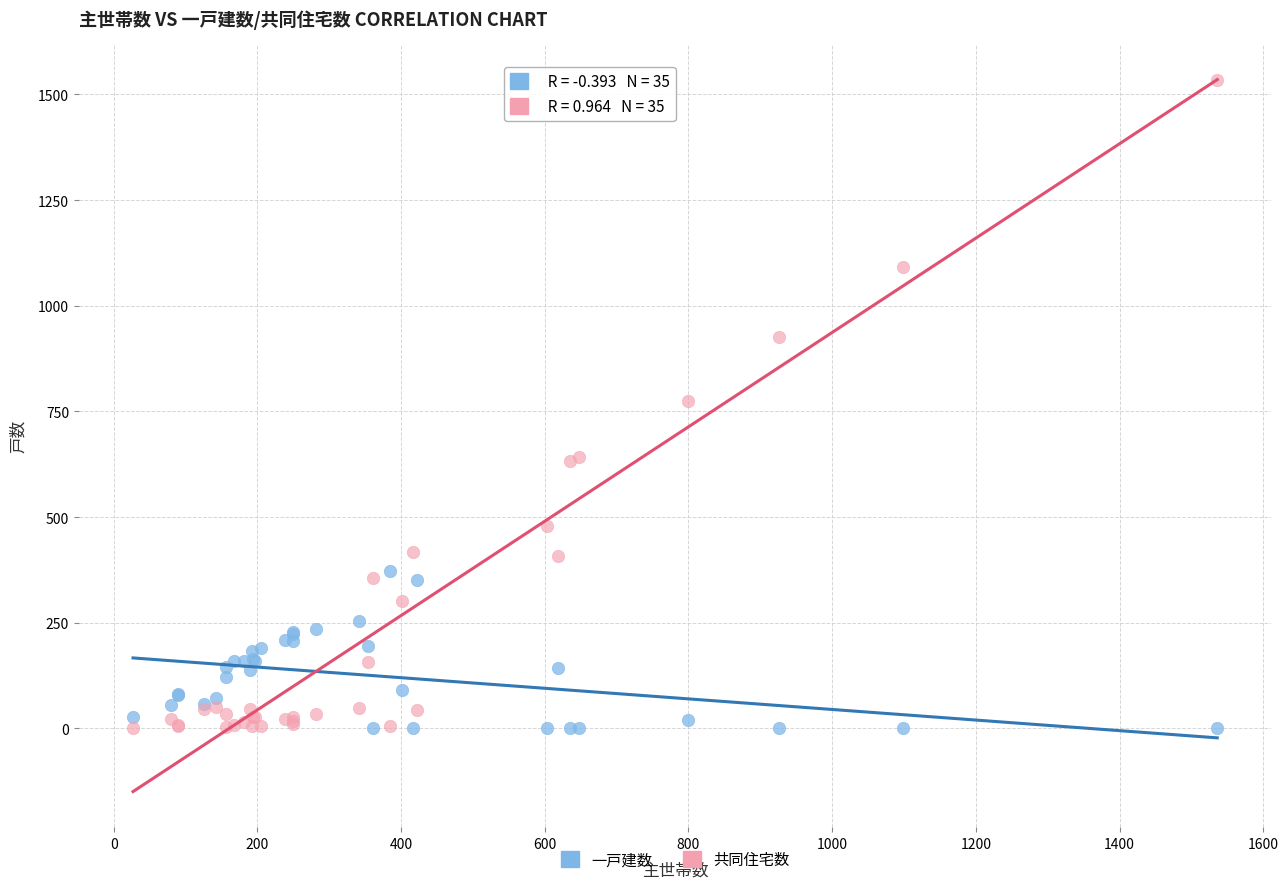

Which series has the widest spread of Y values?

共同住宅数